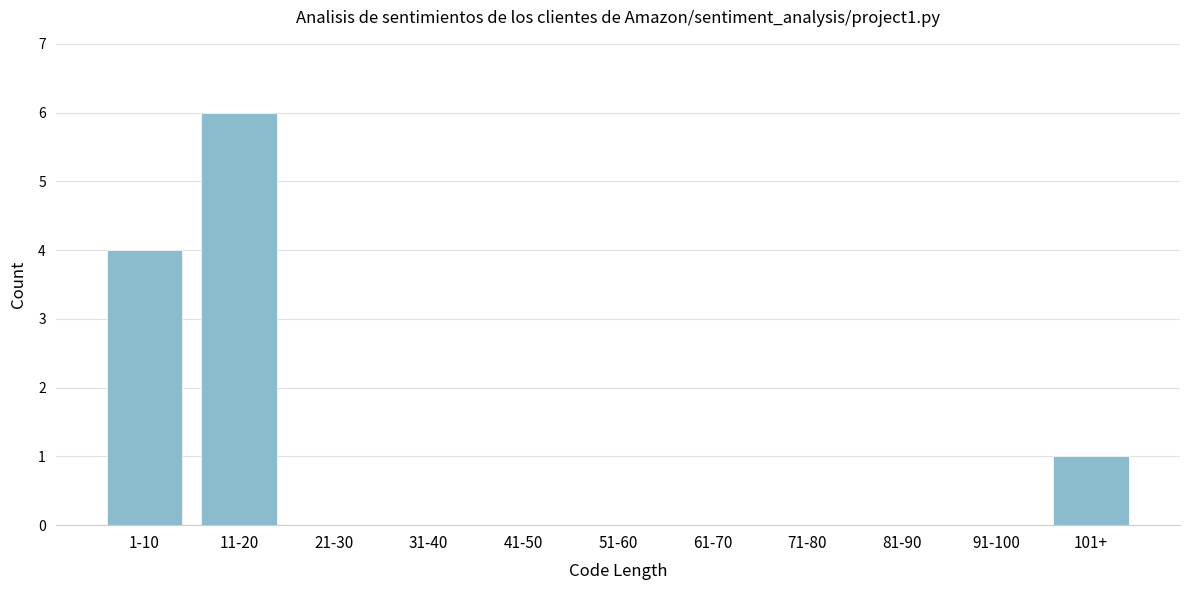

Reading left to right, extract all data points from this chart.

1-10=4	11-20=6	21-30=0	31-40=0	41-50=0	51-60=0	61-70=0	71-80=0	81-90=0	91-100=0	101+=1